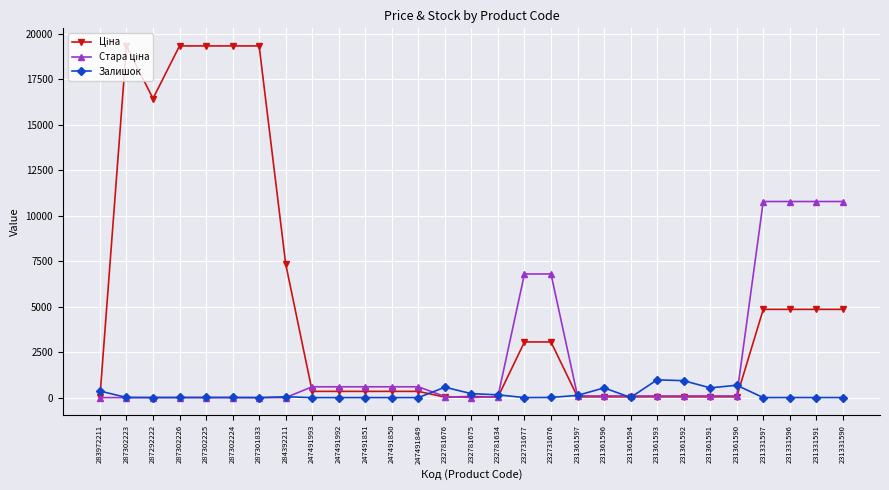

What is the greatest value displayed?

19343.1